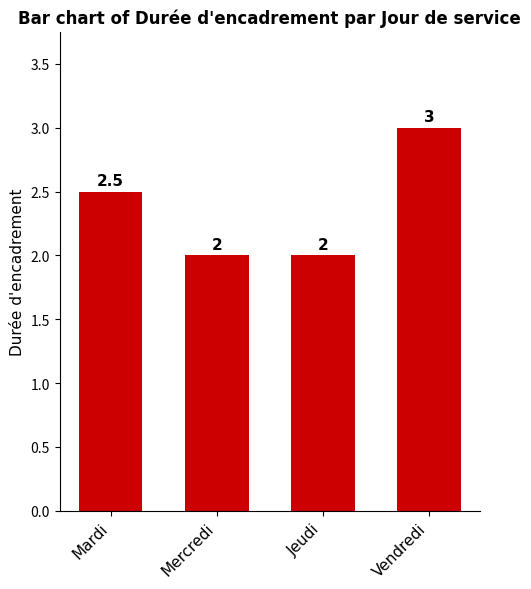

What is the change in value from Mardi to Mercredi?

-0.5